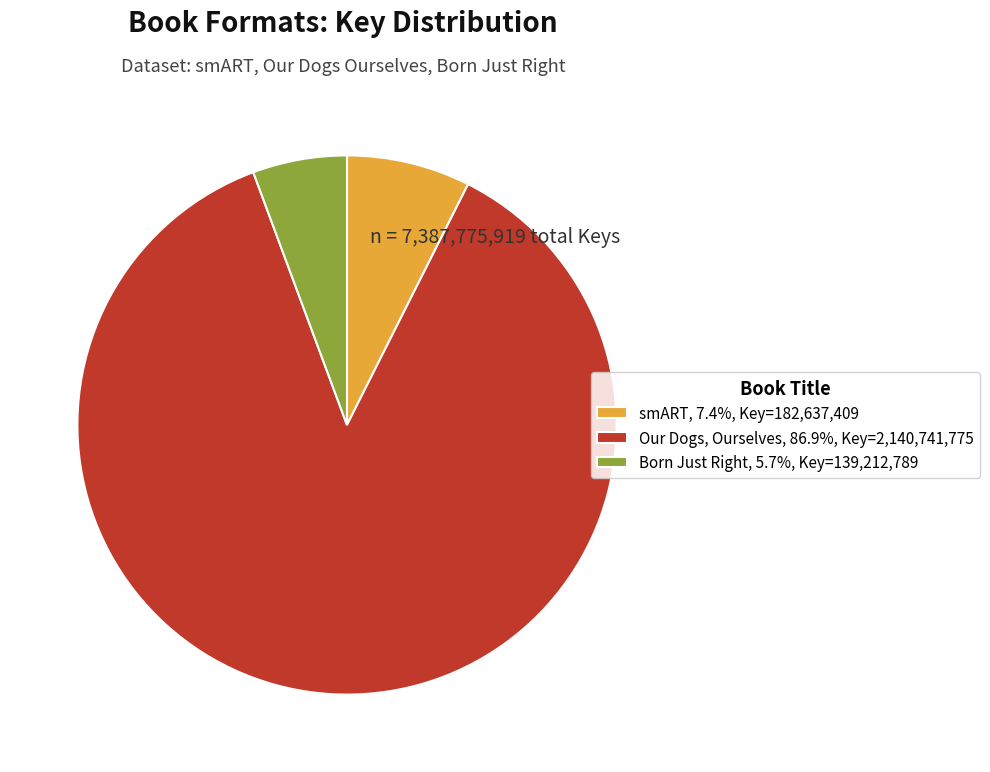

Does Our Dogs, Ourselves, 86.9%, Key=2,140,741,775 account for over 50% of the chart?

Yes